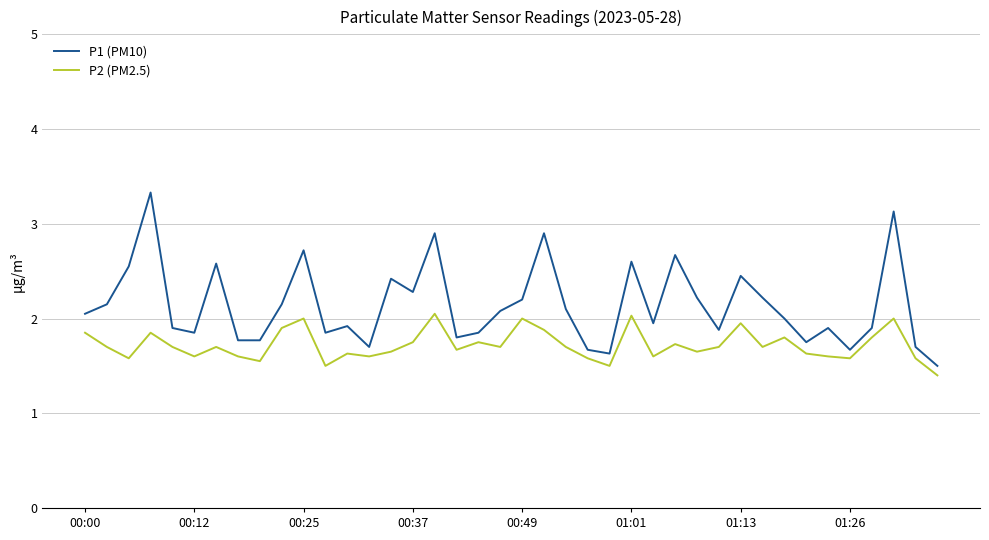

What is the smallest value displayed?

1.4